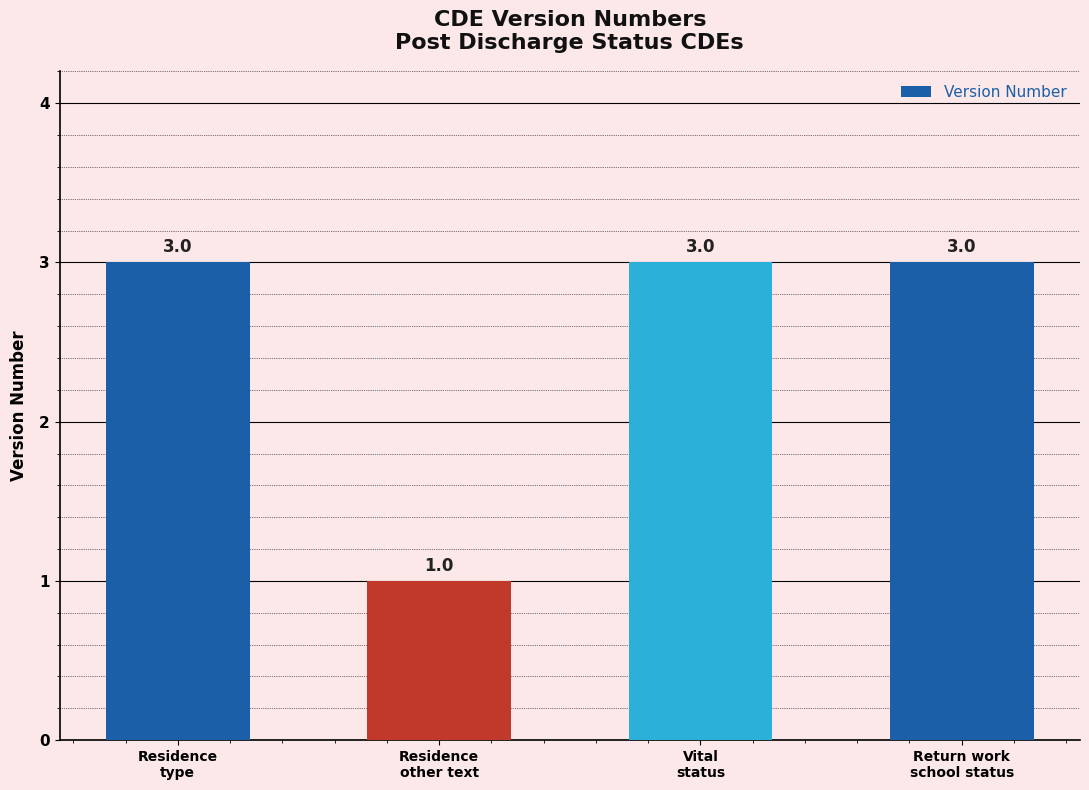

Reading left to right, what are all the values shown in this chart?

3	1	3	3